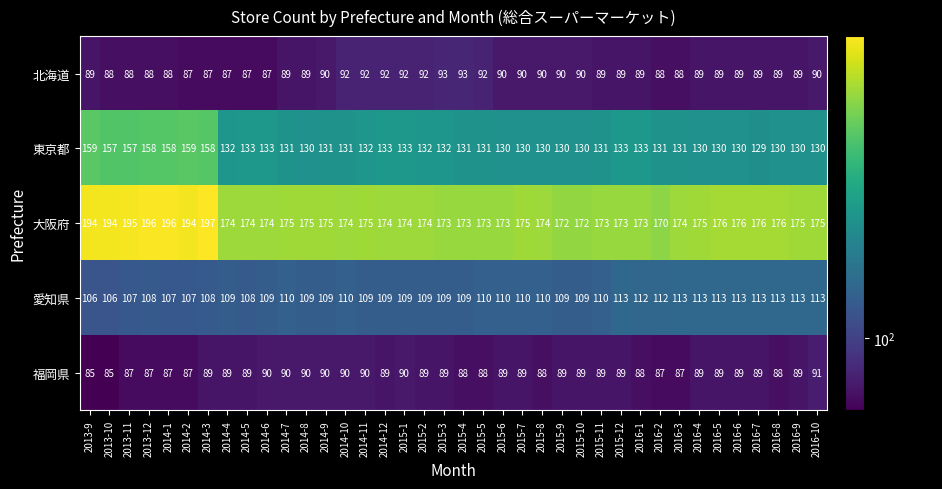

Is it true that 北海道 equals 60 at 2014-2?

False